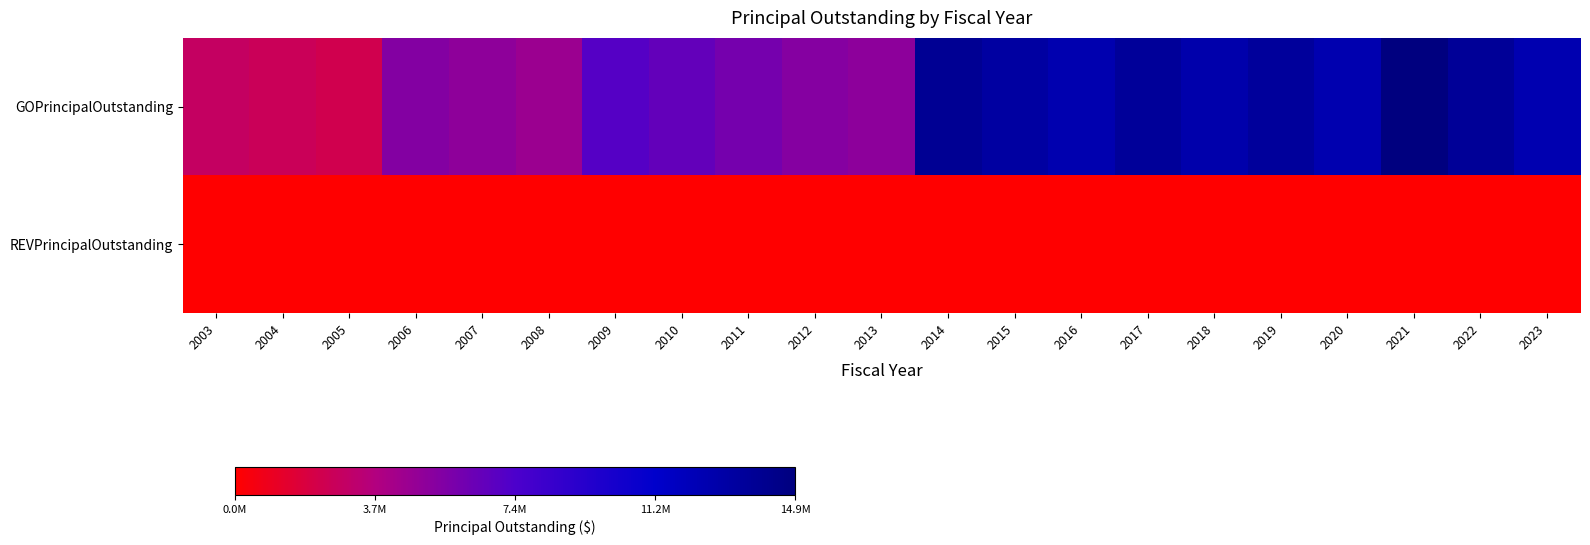

Which series has the widest spread of values?

GOPrincipalOutstanding